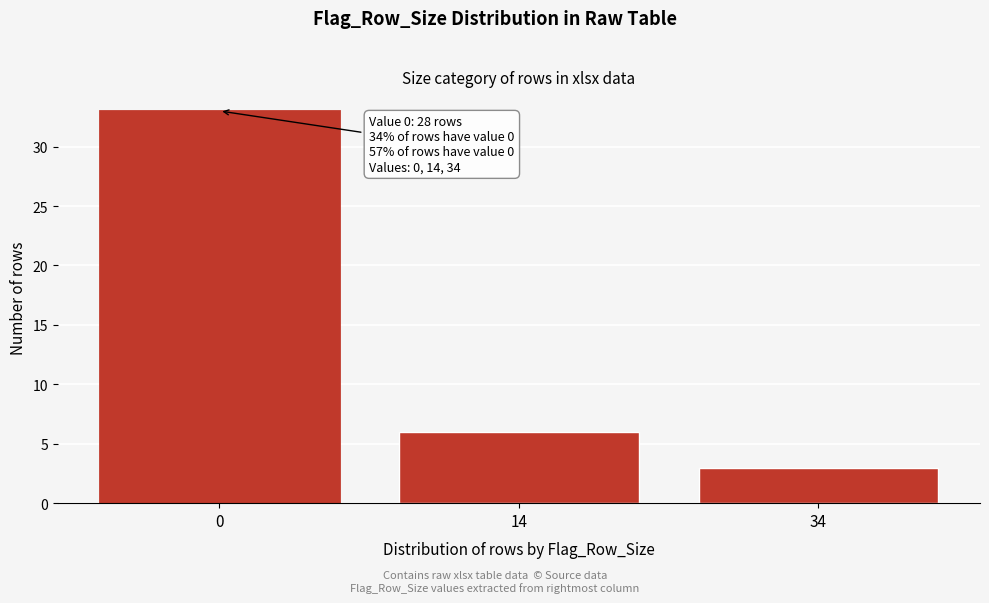

Reading right to left, list all the values displayed in this chart.

34=3	14=6	0=33